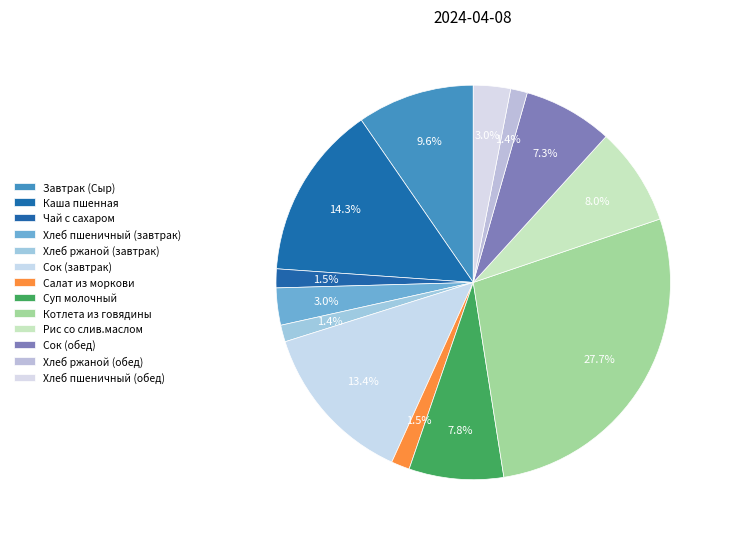

The Каша пшенная slice represents 14% of the pie. True or false?

True